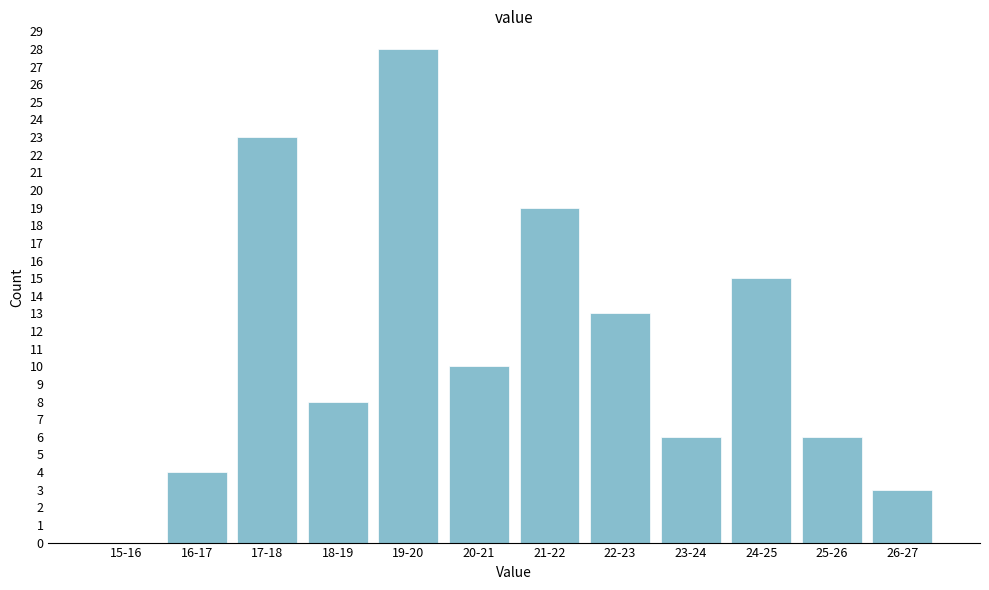

Reading right to left, what are all the values shown in this chart?

26-27=3	25-26=6	24-25=15	23-24=6	22-23=13	21-22=19	20-21=10	19-20=28	18-19=8	17-18=23	16-17=4	15-16=0